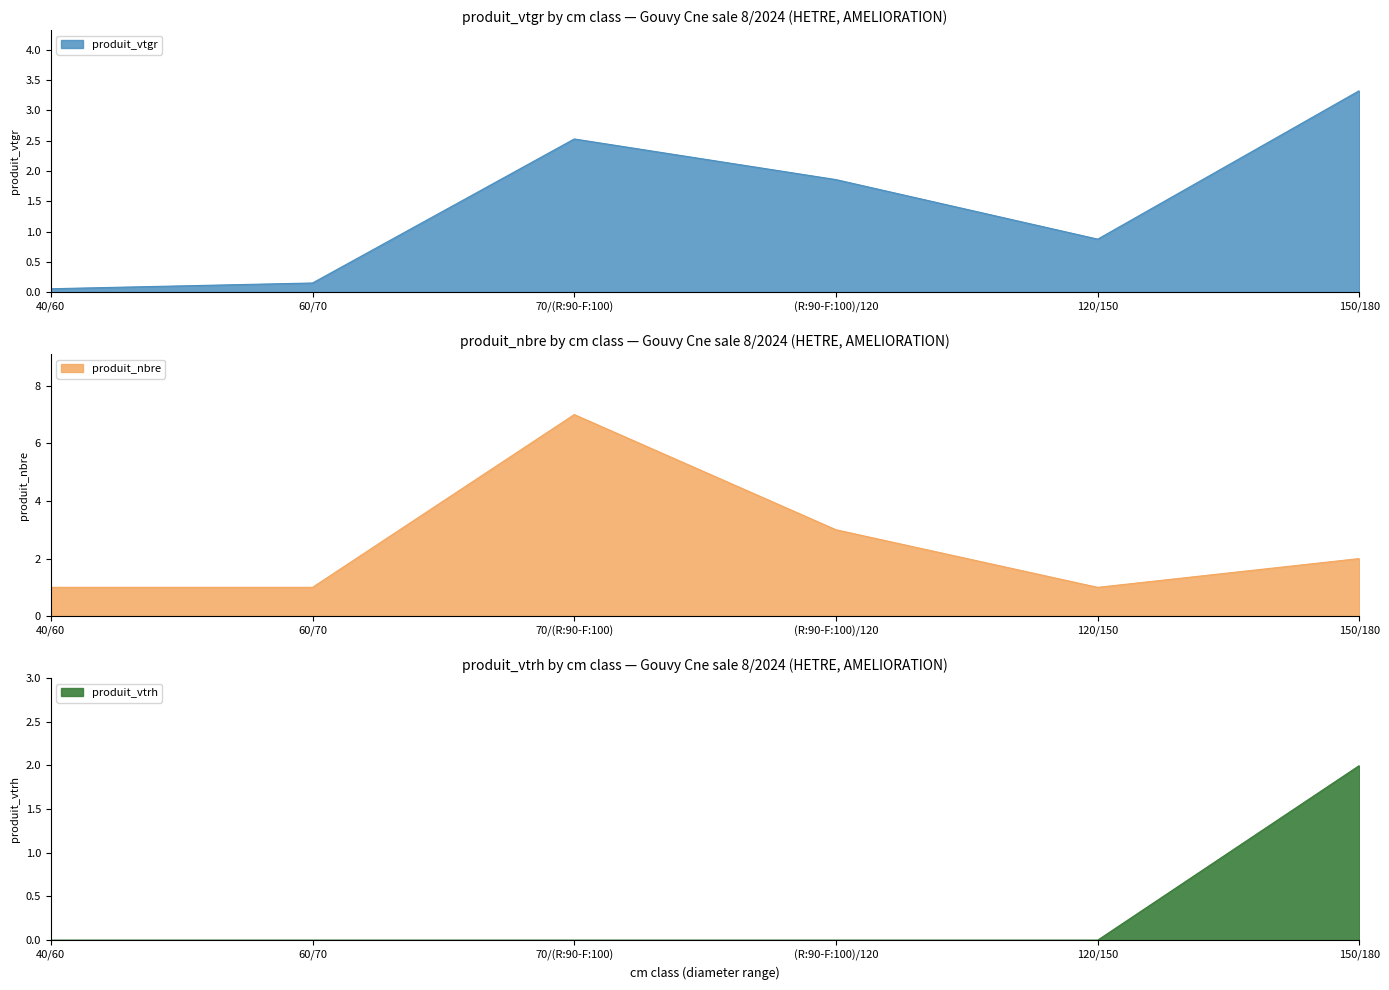

At which category does produit_nbre reach its first local valley?

120/150